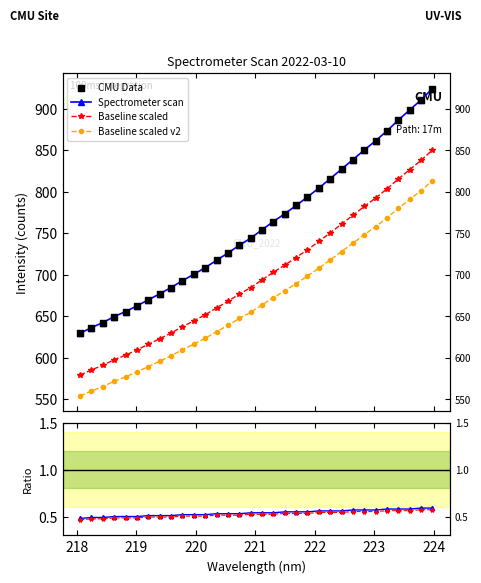

Which series has the widest spread of Y values?

Spectrometer scan